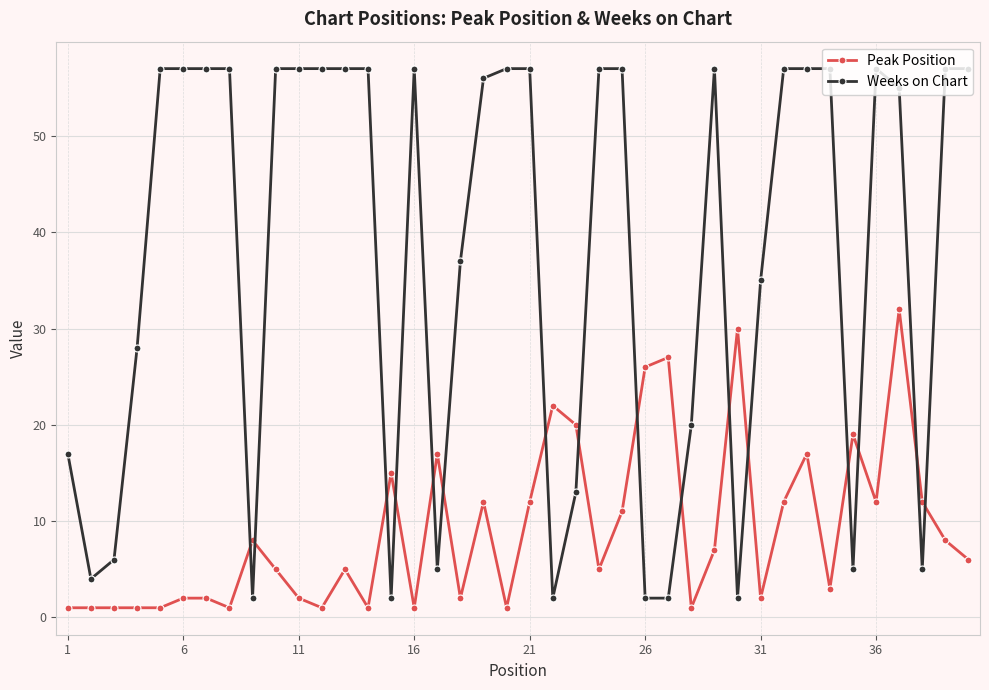

Which series has the largest total across all categories?

Weeks on Chart